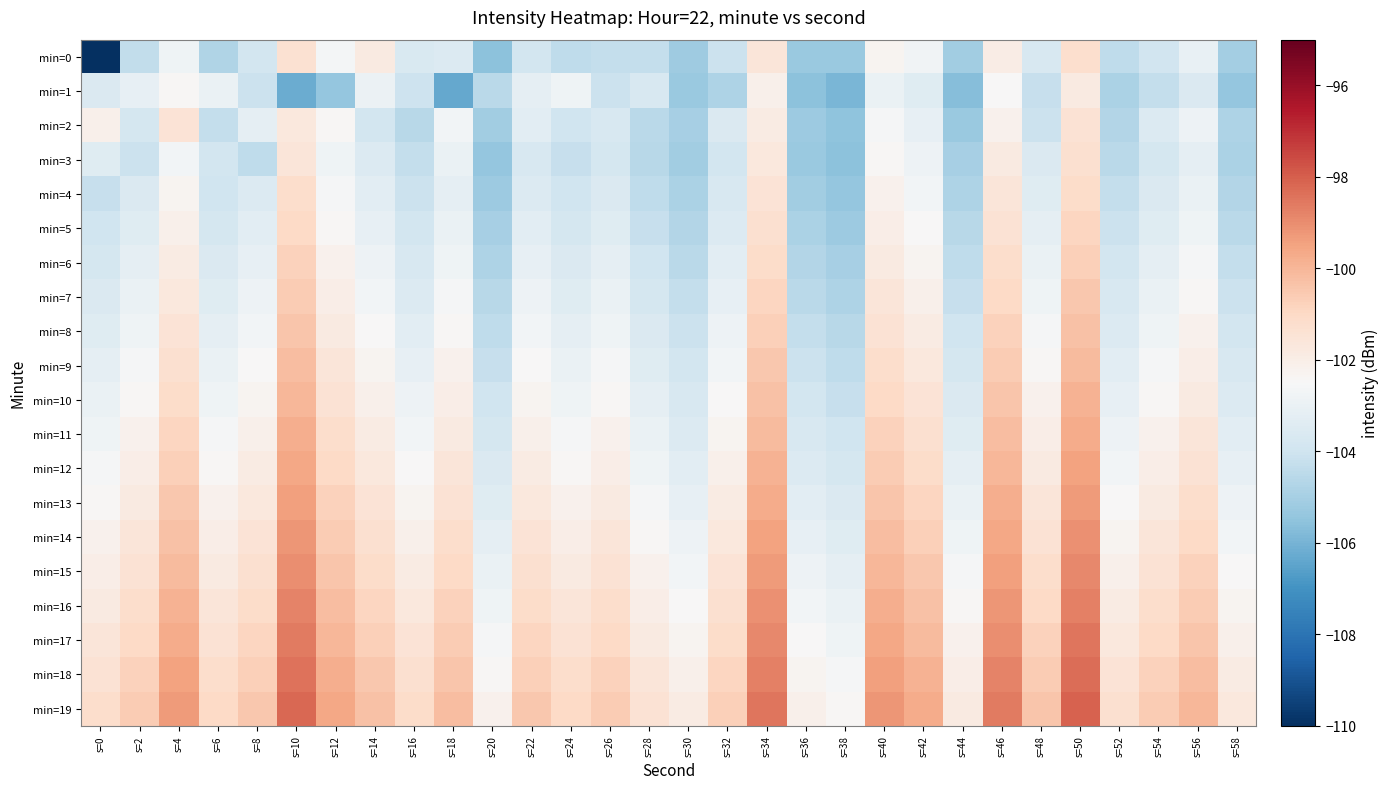

Reading right to left, extract all data points from this chart.

min=0: s=58=-105.1	s=56=-103.0	s=54=-103.9	s=52=-104.4	s=50=-101.3	s=48=-103.7	s=46=-101.9	s=44=-105.1	s=42=-102.7	s=40=-102.3	s=38=-105.3	s=36=-105.3	s=34=-101.6	s=32=-104.1	s=30=-105.2	s=28=-104.3	s=26=-104.3	s=24=-104.4	s=22=-103.9	s=20=-105.6	s=18=-103.5	s=16=-103.6	s=14=-101.8	s=12=-102.7	s=10=-101.3	s=8=-103.9	s=6=-104.8	s=4=-102.8	s=2=-104.3	s=0=-110.0
min=1: s=58=-105.4	s=56=-103.6	s=54=-104.3	s=52=-104.9	s=50=-101.8	s=48=-104.2	s=46=-102.5	s=44=-105.7	s=42=-103.4	s=40=-103.0	s=38=-105.9	s=36=-105.6	s=34=-102.1	s=32=-104.8	s=30=-105.3	s=28=-103.7	s=26=-104.1	s=24=-102.8	s=22=-103.2	s=20=-104.5	s=18=-106.3	s=16=-104.1	s=14=-102.9	s=12=-105.4	s=10=-106.2	s=8=-104.1	s=6=-103.0	s=4=-102.4	s=2=-103.1	s=0=-103.6
min=2: s=58=-104.8	s=56=-102.9	s=54=-103.5	s=52=-104.7	s=50=-101.4	s=48=-104.1	s=46=-102.2	s=44=-105.3	s=42=-103.1	s=40=-102.6	s=38=-105.5	s=36=-105.2	s=34=-101.9	s=32=-103.6	s=30=-105.0	s=28=-104.5	s=26=-103.7	s=24=-104.0	s=22=-103.3	s=20=-105.1	s=18=-102.7	s=16=-104.6	s=14=-103.9	s=12=-102.4	s=10=-101.7	s=8=-103.2	s=6=-104.3	s=4=-101.5	s=2=-103.8	s=0=-102.1
min=3: s=58=-104.9	s=56=-103.2	s=54=-103.8	s=52=-104.5	s=50=-101.3	s=48=-103.6	s=46=-101.8	s=44=-105.0	s=42=-102.9	s=40=-102.4	s=38=-105.6	s=36=-105.3	s=34=-101.7	s=32=-103.9	s=30=-105.1	s=28=-104.6	s=26=-103.8	s=24=-104.2	s=22=-103.7	s=20=-105.4	s=18=-103.0	s=16=-104.3	s=14=-103.5	s=12=-102.8	s=10=-101.6	s=8=-104.4	s=6=-103.9	s=4=-102.7	s=2=-104.1	s=0=-103.4
min=4: s=58=-104.7	s=56=-103.0	s=54=-103.6	s=52=-104.3	s=50=-101.1	s=48=-103.4	s=46=-101.6	s=44=-104.8	s=42=-102.7	s=40=-102.2	s=38=-105.4	s=36=-105.1	s=34=-101.5	s=32=-103.7	s=30=-104.9	s=28=-104.4	s=26=-103.6	s=24=-104.0	s=22=-103.5	s=20=-105.2	s=18=-103.2	s=16=-104.1	s=14=-103.3	s=12=-102.6	s=10=-101.2	s=8=-103.5	s=6=-104.0	s=4=-102.3	s=2=-103.6	s=0=-104.2
min=5: s=58=-104.5	s=56=-102.8	s=54=-103.4	s=52=-104.1	s=50=-100.9	s=48=-103.2	s=46=-101.4	s=44=-104.6	s=42=-102.5	s=40=-102.0	s=38=-105.2	s=36=-104.9	s=34=-101.3	s=32=-103.5	s=30=-104.7	s=28=-104.2	s=26=-103.4	s=24=-103.8	s=22=-103.3	s=20=-105.0	s=18=-103.0	s=16=-103.9	s=14=-103.1	s=12=-102.4	s=10=-101.0	s=8=-103.3	s=6=-103.8	s=4=-102.1	s=2=-103.4	s=0=-104.0
min=6: s=58=-104.3	s=56=-102.6	s=54=-103.2	s=52=-103.9	s=50=-100.7	s=48=-103.0	s=46=-101.2	s=44=-104.4	s=42=-102.3	s=40=-101.8	s=38=-105.0	s=36=-104.7	s=34=-101.1	s=32=-103.3	s=30=-104.5	s=28=-104.0	s=26=-103.2	s=24=-103.6	s=22=-103.1	s=20=-104.8	s=18=-102.8	s=16=-103.7	s=14=-102.9	s=12=-102.2	s=10=-100.8	s=8=-103.1	s=6=-103.6	s=4=-101.9	s=2=-103.2	s=0=-103.8
min=7: s=58=-104.1	s=56=-102.4	s=54=-103.0	s=52=-103.7	s=50=-100.5	s=48=-102.8	s=46=-101.0	s=44=-104.2	s=42=-102.1	s=40=-101.6	s=38=-104.8	s=36=-104.5	s=34=-100.9	s=32=-103.1	s=30=-104.3	s=28=-103.8	s=26=-103.0	s=24=-103.4	s=22=-102.9	s=20=-104.6	s=18=-102.6	s=16=-103.5	s=14=-102.7	s=12=-102.0	s=10=-100.6	s=8=-102.9	s=6=-103.4	s=4=-101.7	s=2=-103.0	s=0=-103.6
min=8: s=58=-103.9	s=56=-102.2	s=54=-102.8	s=52=-103.5	s=50=-100.3	s=48=-102.6	s=46=-100.8	s=44=-104.0	s=42=-101.9	s=40=-101.4	s=38=-104.6	s=36=-104.3	s=34=-100.7	s=32=-102.9	s=30=-104.1	s=28=-103.6	s=26=-102.8	s=24=-103.2	s=22=-102.7	s=20=-104.4	s=18=-102.4	s=16=-103.3	s=14=-102.5	s=12=-101.8	s=10=-100.4	s=8=-102.7	s=6=-103.2	s=4=-101.5	s=2=-102.8	s=0=-103.4
min=9: s=58=-103.7	s=56=-102.0	s=54=-102.6	s=52=-103.3	s=50=-100.1	s=48=-102.4	s=46=-100.6	s=44=-103.8	s=42=-101.7	s=40=-101.2	s=38=-104.4	s=36=-104.1	s=34=-100.5	s=32=-102.7	s=30=-103.9	s=28=-103.4	s=26=-102.6	s=24=-103.0	s=22=-102.5	s=20=-104.2	s=18=-102.2	s=16=-103.1	s=14=-102.3	s=12=-101.6	s=10=-100.2	s=8=-102.5	s=6=-103.0	s=4=-101.3	s=2=-102.6	s=0=-103.2
min=10: s=58=-103.5	s=56=-101.8	s=54=-102.4	s=52=-103.1	s=50=-99.9	s=48=-102.2	s=46=-100.4	s=44=-103.6	s=42=-101.5	s=40=-101.0	s=38=-104.2	s=36=-103.9	s=34=-100.3	s=32=-102.5	s=30=-103.7	s=28=-103.2	s=26=-102.4	s=24=-102.8	s=22=-102.3	s=20=-104.0	s=18=-102.0	s=16=-102.9	s=14=-102.1	s=12=-101.4	s=10=-100.0	s=8=-102.3	s=6=-102.8	s=4=-101.1	s=2=-102.4	s=0=-103.0
min=11: s=58=-103.3	s=56=-101.6	s=54=-102.2	s=52=-102.9	s=50=-99.7	s=48=-102.0	s=46=-100.2	s=44=-103.4	s=42=-101.3	s=40=-100.8	s=38=-104.0	s=36=-103.7	s=34=-100.1	s=32=-102.3	s=30=-103.5	s=28=-103.0	s=26=-102.2	s=24=-102.6	s=22=-102.1	s=20=-103.8	s=18=-101.8	s=16=-102.7	s=14=-101.9	s=12=-101.2	s=10=-99.8	s=8=-102.1	s=6=-102.6	s=4=-100.9	s=2=-102.2	s=0=-102.8
min=12: s=58=-103.1	s=56=-101.4	s=54=-102.0	s=52=-102.7	s=50=-99.5	s=48=-101.8	s=46=-100.0	s=44=-103.2	s=42=-101.1	s=40=-100.6	s=38=-103.8	s=36=-103.5	s=34=-99.9	s=32=-102.1	s=30=-103.3	s=28=-102.8	s=26=-102.0	s=24=-102.4	s=22=-101.9	s=20=-103.6	s=18=-101.6	s=16=-102.5	s=14=-101.7	s=12=-101.0	s=10=-99.6	s=8=-101.9	s=6=-102.4	s=4=-100.7	s=2=-102.0	s=0=-102.6
min=13: s=58=-102.9	s=56=-101.2	s=54=-101.8	s=52=-102.5	s=50=-99.3	s=48=-101.6	s=46=-99.8	s=44=-103.0	s=42=-100.9	s=40=-100.4	s=38=-103.6	s=36=-103.3	s=34=-99.7	s=32=-101.9	s=30=-103.1	s=28=-102.6	s=26=-101.8	s=24=-102.2	s=22=-101.7	s=20=-103.4	s=18=-101.4	s=16=-102.3	s=14=-101.5	s=12=-100.8	s=10=-99.4	s=8=-101.7	s=6=-102.2	s=4=-100.5	s=2=-101.8	s=0=-102.4
min=14: s=58=-102.7	s=56=-101.0	s=54=-101.6	s=52=-102.3	s=50=-99.1	s=48=-101.4	s=46=-99.6	s=44=-102.8	s=42=-100.7	s=40=-100.2	s=38=-103.4	s=36=-103.1	s=34=-99.5	s=32=-101.7	s=30=-102.9	s=28=-102.4	s=26=-101.6	s=24=-102.0	s=22=-101.5	s=20=-103.2	s=18=-101.2	s=16=-102.1	s=14=-101.3	s=12=-100.6	s=10=-99.2	s=8=-101.5	s=6=-102.0	s=4=-100.3	s=2=-101.6	s=0=-102.2
min=15: s=58=-102.5	s=56=-100.8	s=54=-101.4	s=52=-102.1	s=50=-98.9	s=48=-101.2	s=46=-99.4	s=44=-102.6	s=42=-100.5	s=40=-100.0	s=38=-103.2	s=36=-102.9	s=34=-99.3	s=32=-101.5	s=30=-102.7	s=28=-102.2	s=26=-101.4	s=24=-101.8	s=22=-101.3	s=20=-103.0	s=18=-101.0	s=16=-101.9	s=14=-101.1	s=12=-100.4	s=10=-99.0	s=8=-101.3	s=6=-101.8	s=4=-100.1	s=2=-101.4	s=0=-102.0
min=16: s=58=-102.3	s=56=-100.6	s=54=-101.2	s=52=-101.9	s=50=-98.7	s=48=-101.0	s=46=-99.2	s=44=-102.4	s=42=-100.3	s=40=-99.8	s=38=-103.0	s=36=-102.7	s=34=-99.1	s=32=-101.3	s=30=-102.5	s=28=-102.0	s=26=-101.2	s=24=-101.6	s=22=-101.1	s=20=-102.8	s=18=-100.8	s=16=-101.7	s=14=-100.9	s=12=-100.2	s=10=-98.8	s=8=-101.1	s=6=-101.6	s=4=-99.9	s=2=-101.2	s=0=-101.8
min=17: s=58=-102.1	s=56=-100.4	s=54=-101.0	s=52=-101.7	s=50=-98.5	s=48=-100.8	s=46=-99.0	s=44=-102.2	s=42=-100.1	s=40=-99.6	s=38=-102.8	s=36=-102.5	s=34=-98.9	s=32=-101.1	s=30=-102.3	s=28=-101.8	s=26=-101.0	s=24=-101.4	s=22=-100.9	s=20=-102.6	s=18=-100.6	s=16=-101.5	s=14=-100.7	s=12=-100.0	s=10=-98.6	s=8=-100.9	s=6=-101.4	s=4=-99.7	s=2=-101.0	s=0=-101.6
min=18: s=58=-101.9	s=56=-100.2	s=54=-100.8	s=52=-101.5	s=50=-98.3	s=48=-100.6	s=46=-98.8	s=44=-102.0	s=42=-99.9	s=40=-99.4	s=38=-102.6	s=36=-102.3	s=34=-98.7	s=32=-100.9	s=30=-102.1	s=28=-101.6	s=26=-100.8	s=24=-101.2	s=22=-100.7	s=20=-102.4	s=18=-100.4	s=16=-101.3	s=14=-100.5	s=12=-99.8	s=10=-98.4	s=8=-100.7	s=6=-101.2	s=4=-99.5	s=2=-100.8	s=0=-101.4
min=19: s=58=-101.7	s=56=-100.0	s=54=-100.6	s=52=-101.3	s=50=-98.1	s=48=-100.4	s=46=-98.6	s=44=-101.8	s=42=-99.7	s=40=-99.2	s=38=-102.4	s=36=-102.1	s=34=-98.5	s=32=-100.7	s=30=-101.9	s=28=-101.4	s=26=-100.6	s=24=-101.0	s=22=-100.5	s=20=-102.2	s=18=-100.2	s=16=-101.1	s=14=-100.3	s=12=-99.6	s=10=-98.2	s=8=-100.5	s=6=-101.0	s=4=-99.3	s=2=-100.6	s=0=-101.2